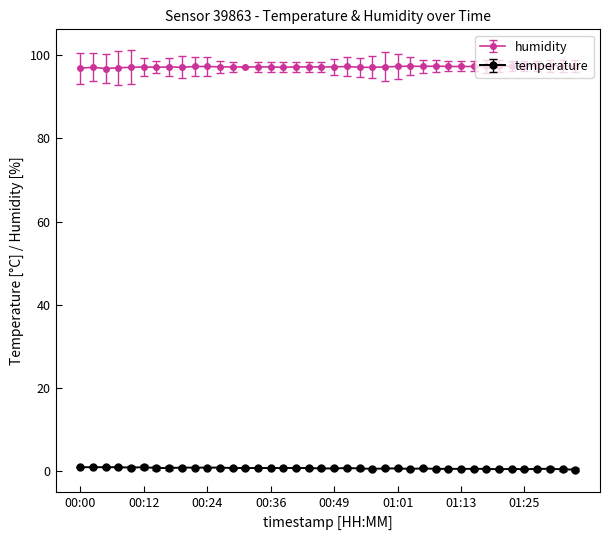

What is the value of the humidity point at the 2nd from the left?

97.1